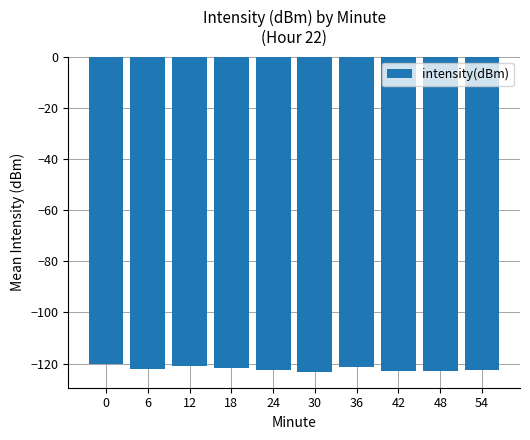

What is the value of the 3rd bar from the left?

-121.1